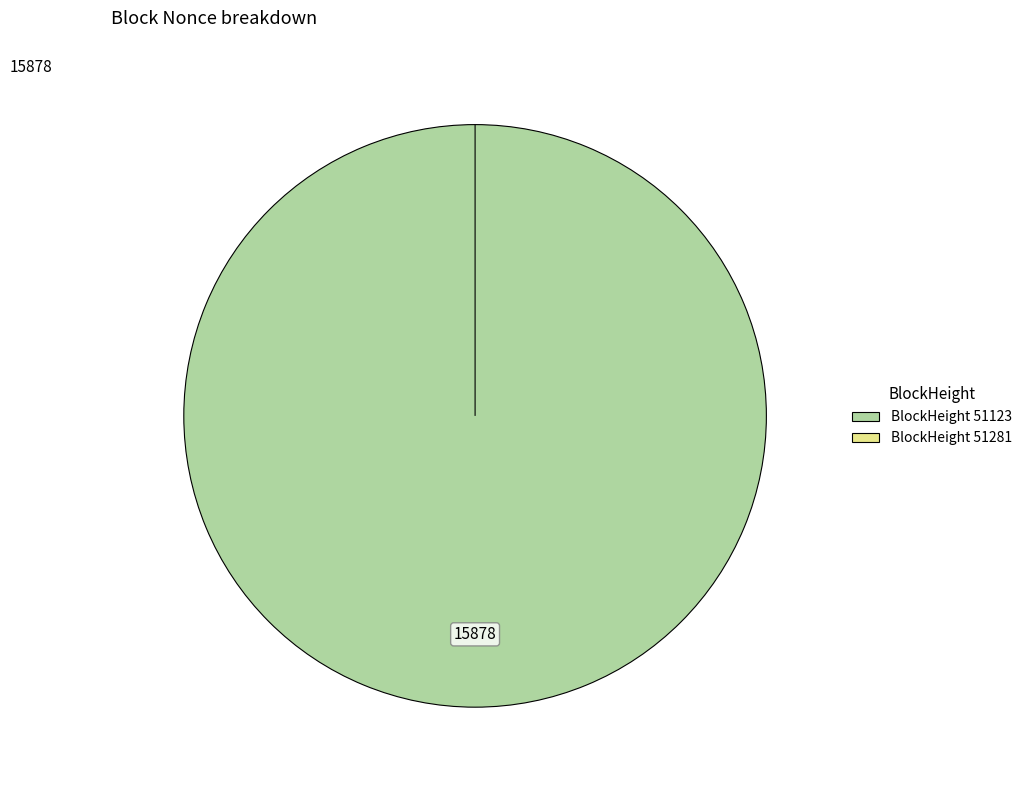

To the nearest percent, what is the difference between the 51281 and 51123 slice percentages?

100%